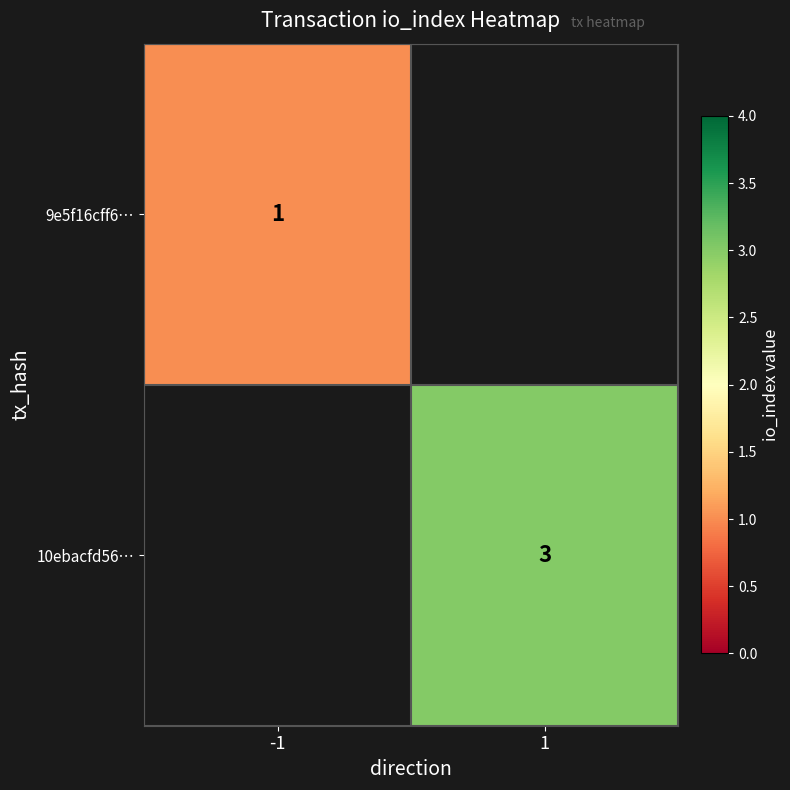

The value of 10ebacfd56… at 1 is 4.7. True or false?

False